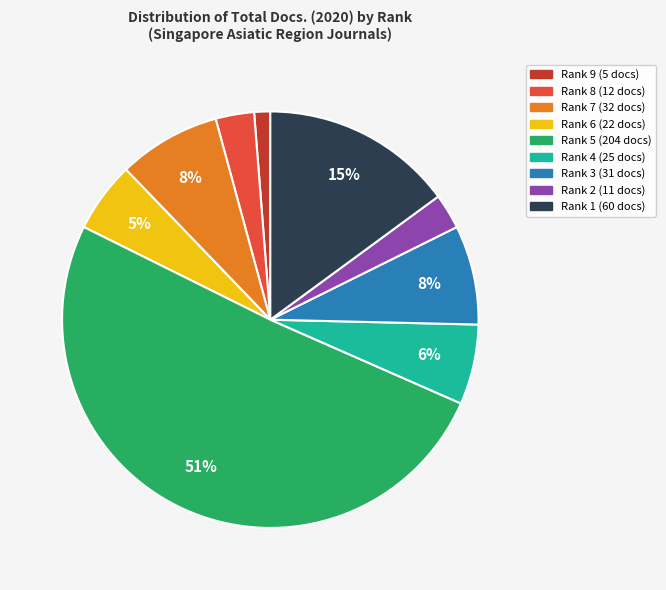

Is it true that Rank 6 is 5% of the pie?

True